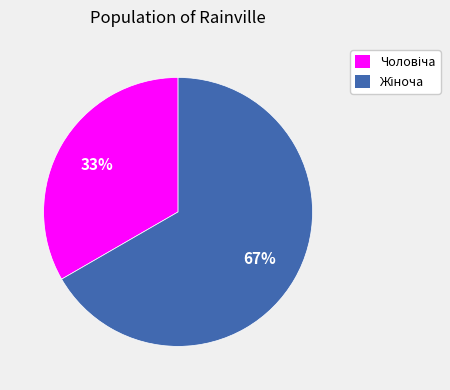

To the nearest percent, what is the average slice percentage?

50%